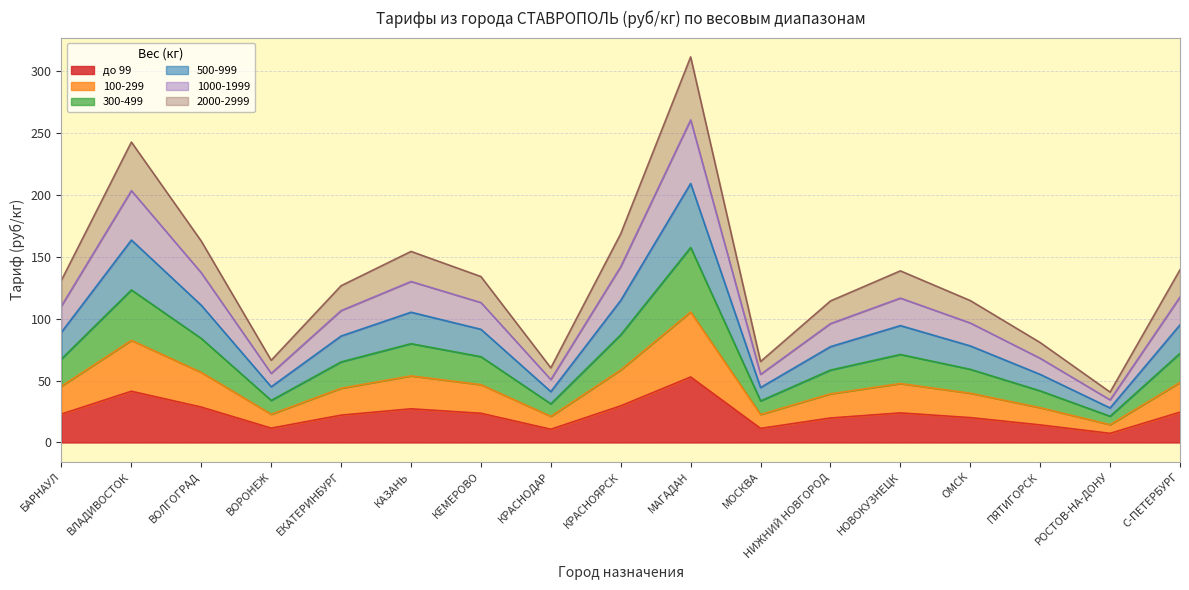

True or false: 300-499 and 500-999 intersect in this chart.

False